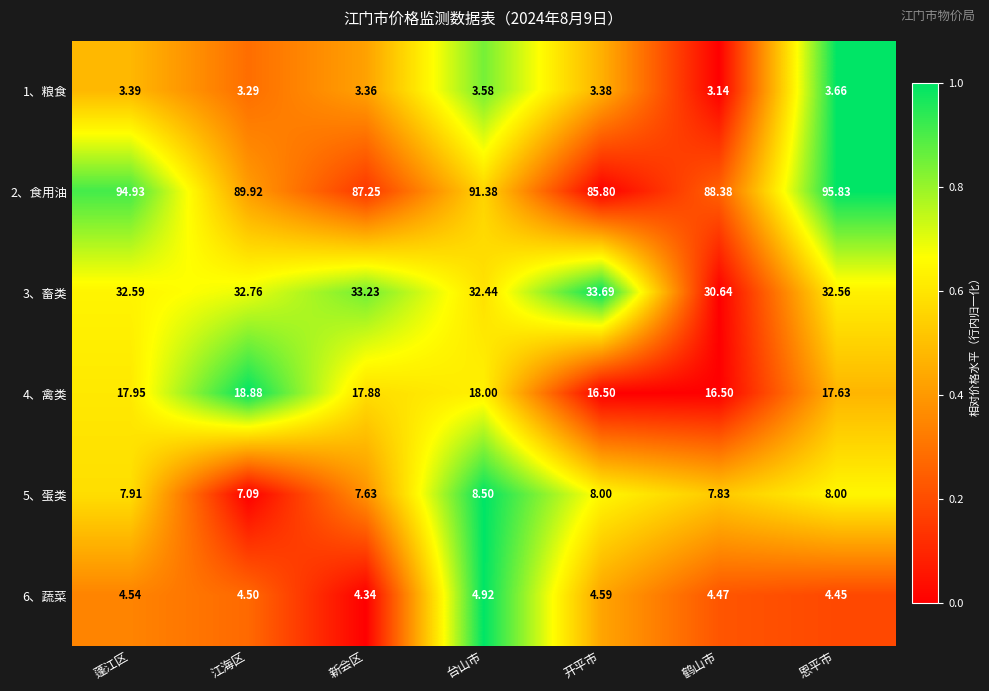

Is the value of 1、粮食 at 蓬江区 greater than the value of 2、食用油 at 鹤山市?

No